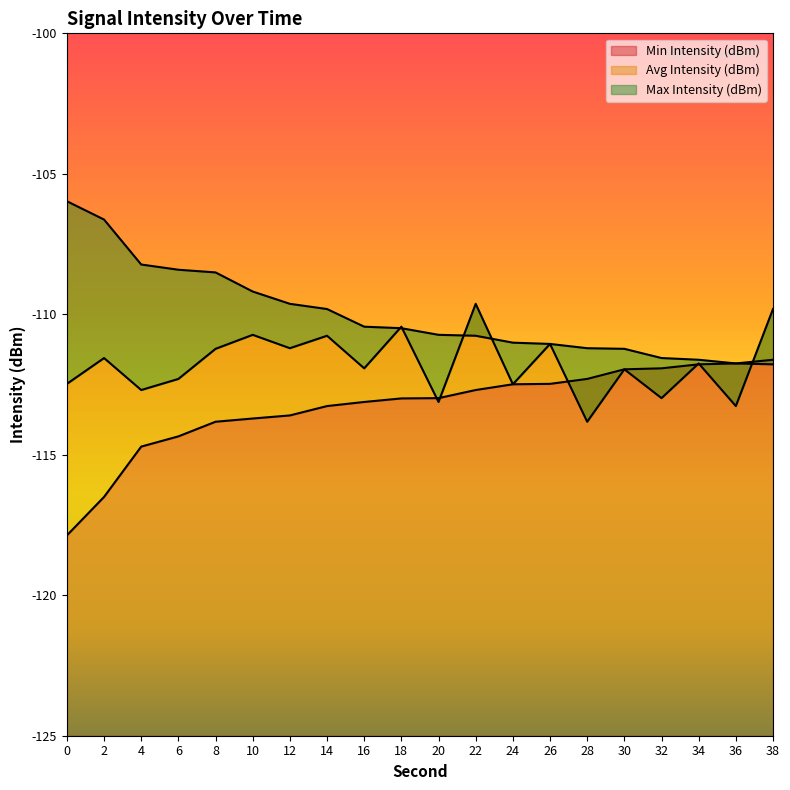

True or false: Max Intensity (dBm) and Min Intensity (dBm) cross at least once.

False